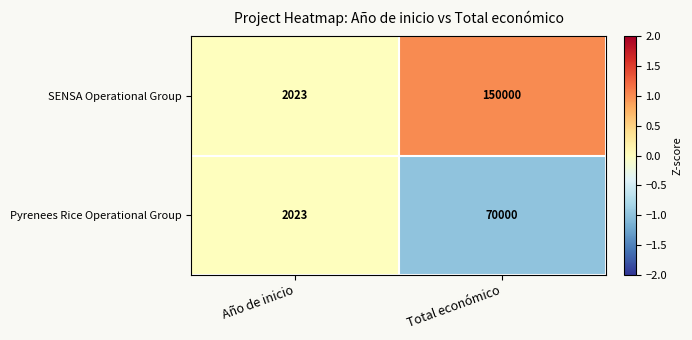

What is the maximum value shown in the chart?

150000